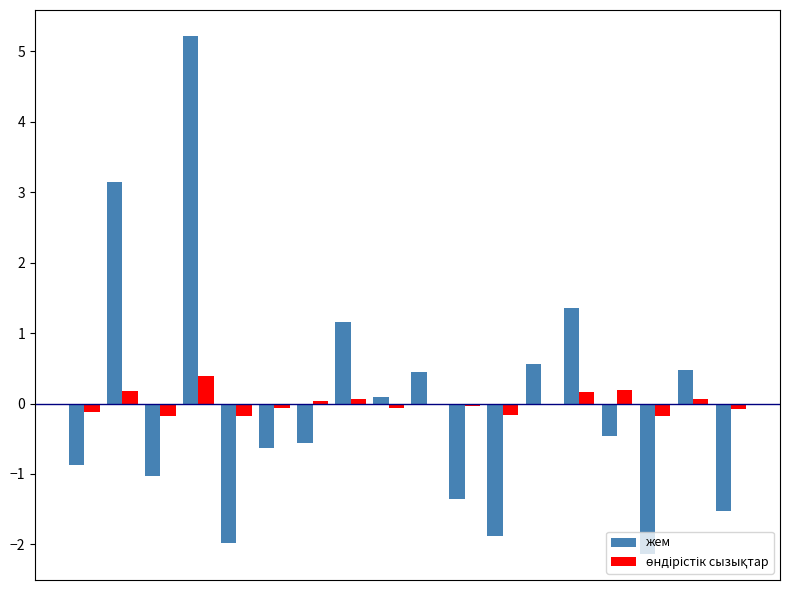

What is the highest value of the жем series?

5.2